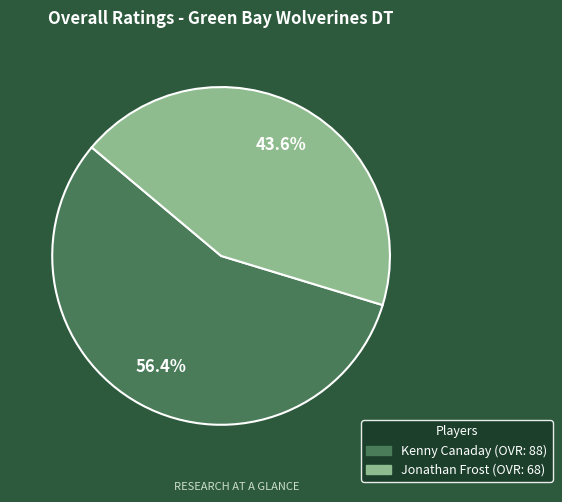

Which slice is the smallest?

Jonathan Frost